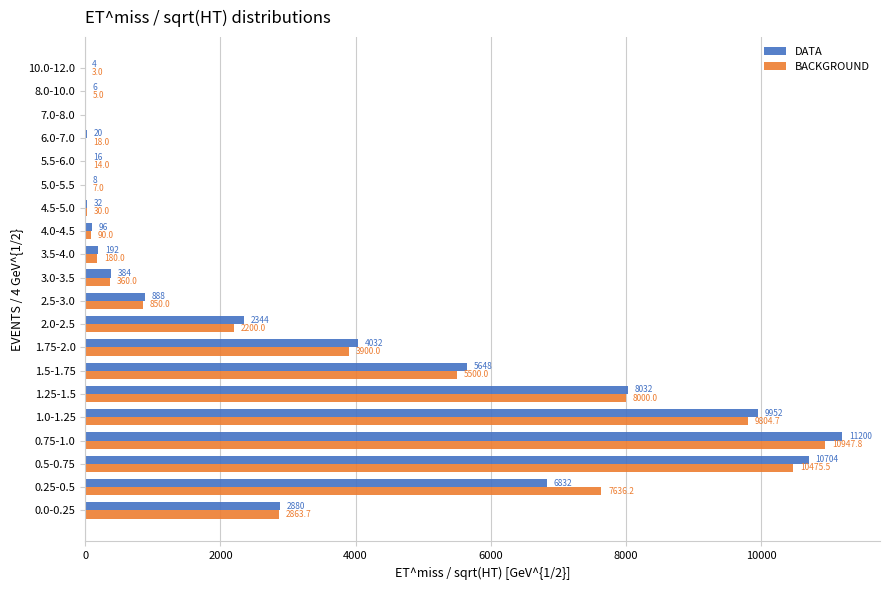

What is the sum of the DATA values at 5.0-5.5 and 0.0-0.25?

2888.0